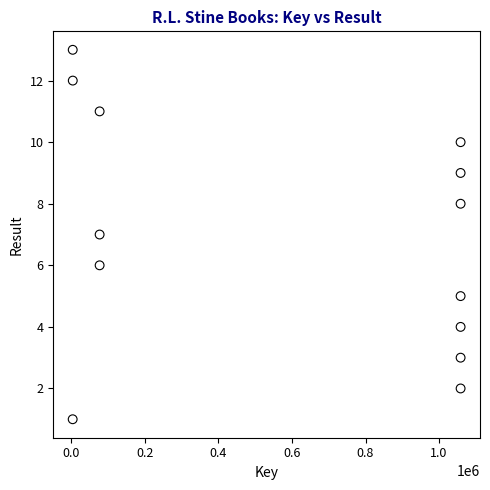

What is the range of X values (max minus min)?

1054839